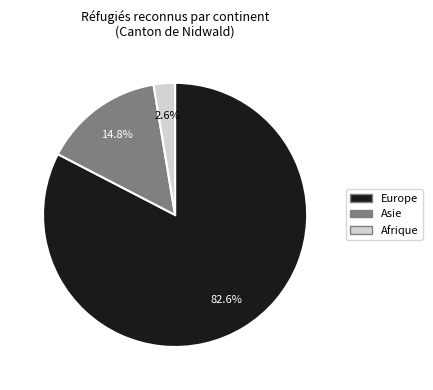

Does any single category account for the majority?

Yes